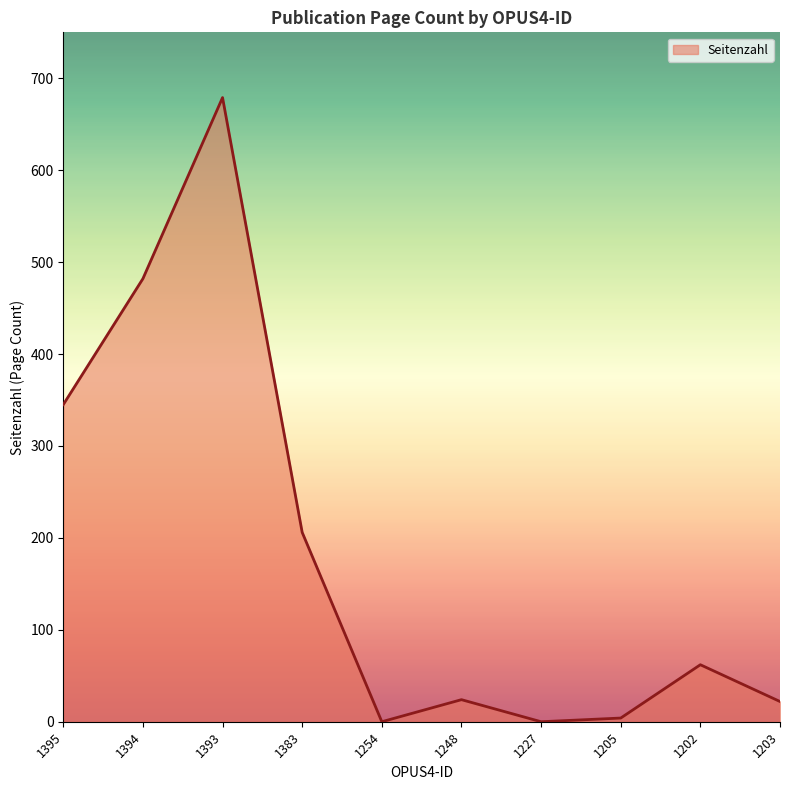

What is the difference between the second highest and minimum values?

482